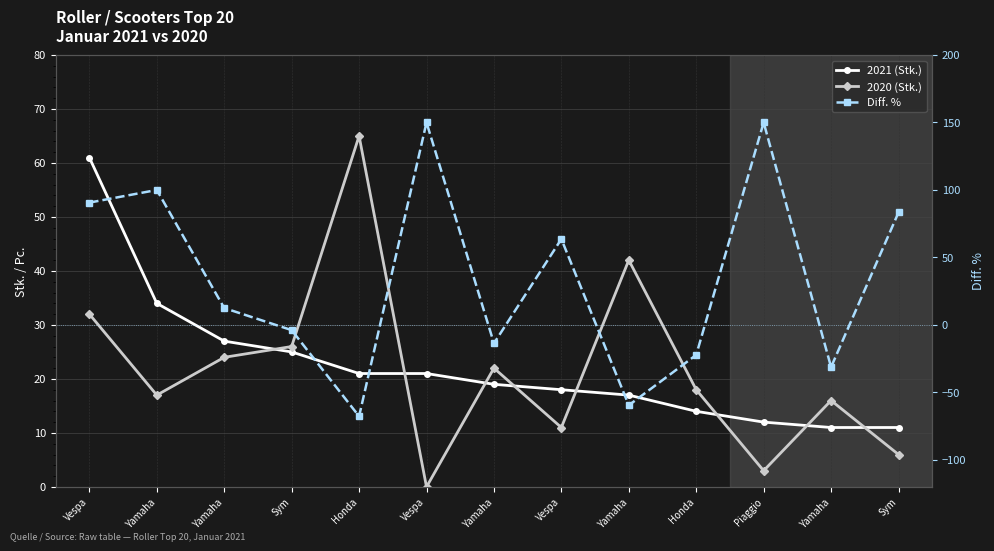

Which series has the largest range (max minus min)?

Diff. %